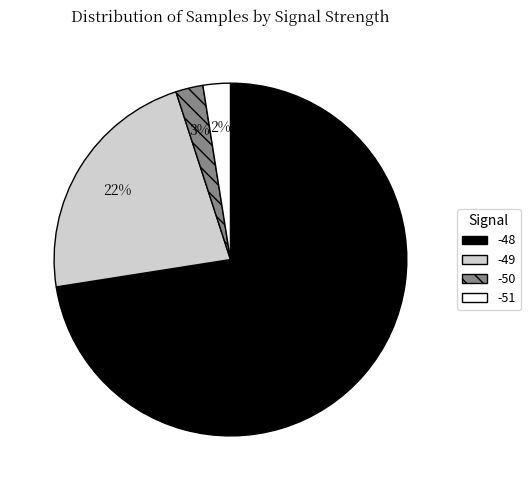

Is there any slice that represents more than half of the pie?

Yes